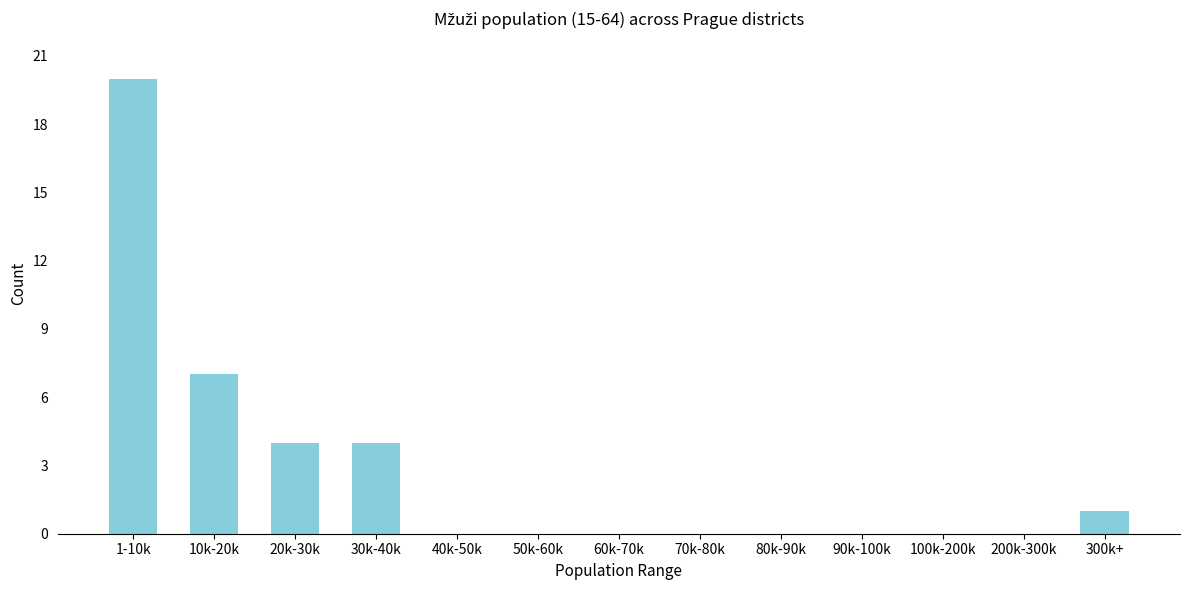

Reading left to right, list all the values displayed in this chart.

1-10k=20	10k-20k=7	20k-30k=4	30k-40k=4	40k-50k=0	50k-60k=0	60k-70k=0	70k-80k=0	80k-90k=0	90k-100k=0	100k-200k=0	200k-300k=0	300k+=1